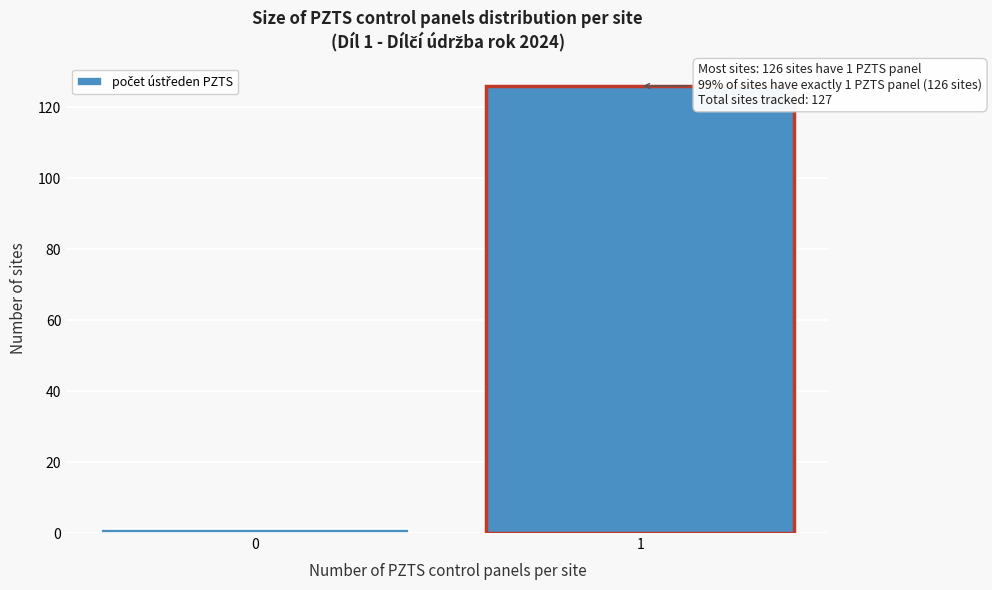

Reading right to left, list all the values displayed in this chart.

126	1